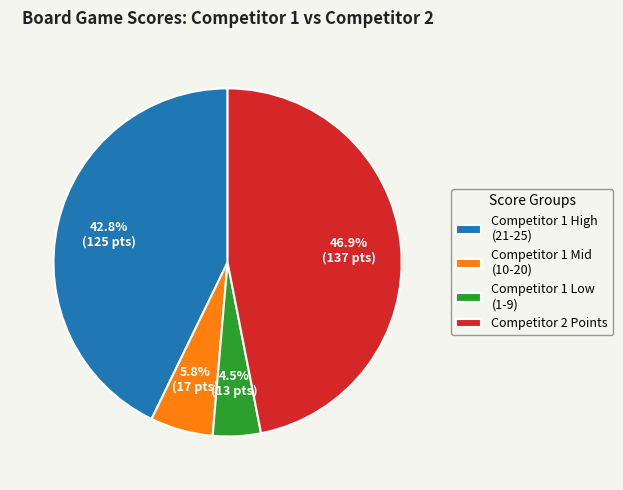

Between Competitor 1 Low (1-9) and Competitor 1 High (21-25), which is larger?

Competitor 1 High (21-25)